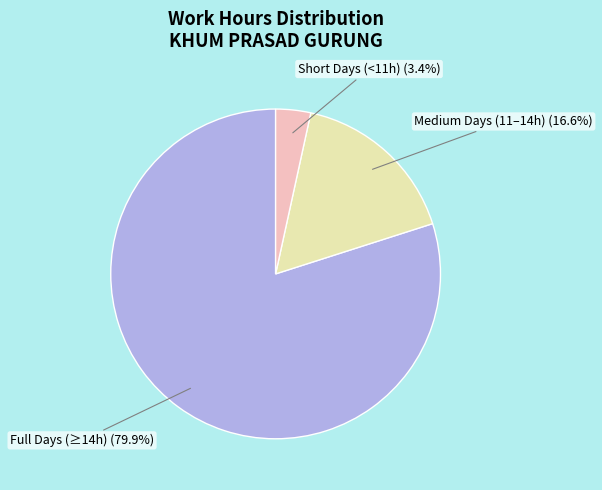

How much of the chart is everything except Medium Days (11–14h)?

83.4%